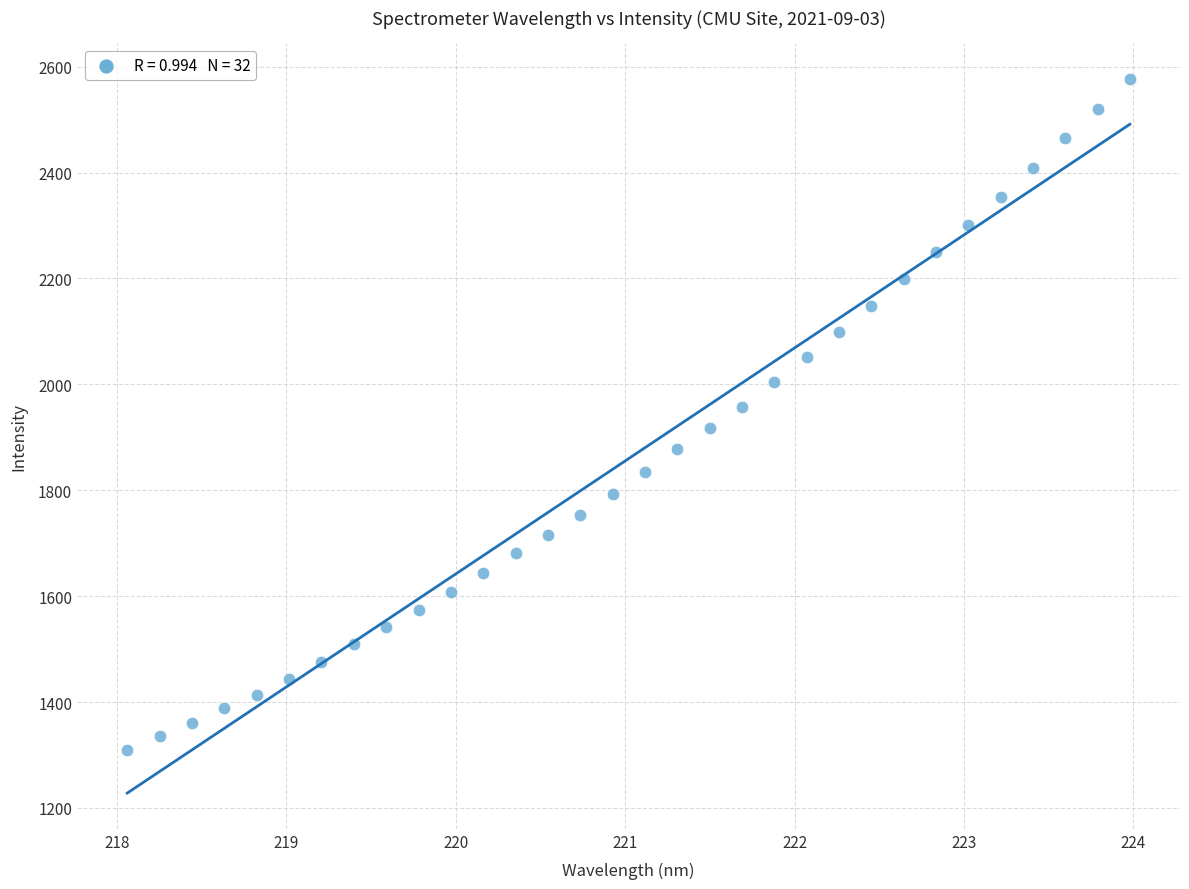

What is the range of X values (max minus min)?

5.9